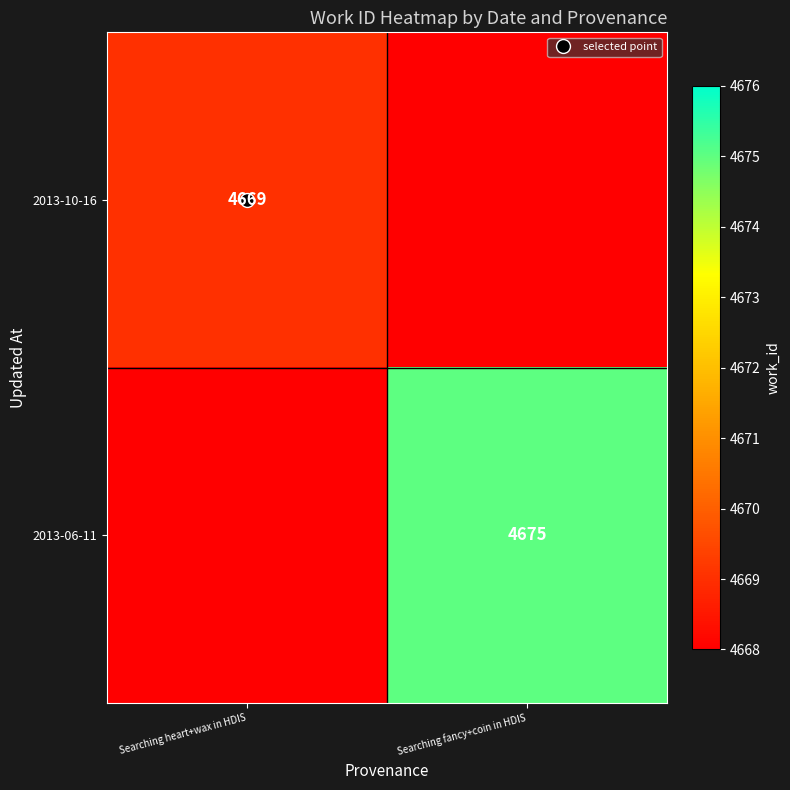

List the series in order of their overall mean, highest first.

2013-06-11, 2013-10-16